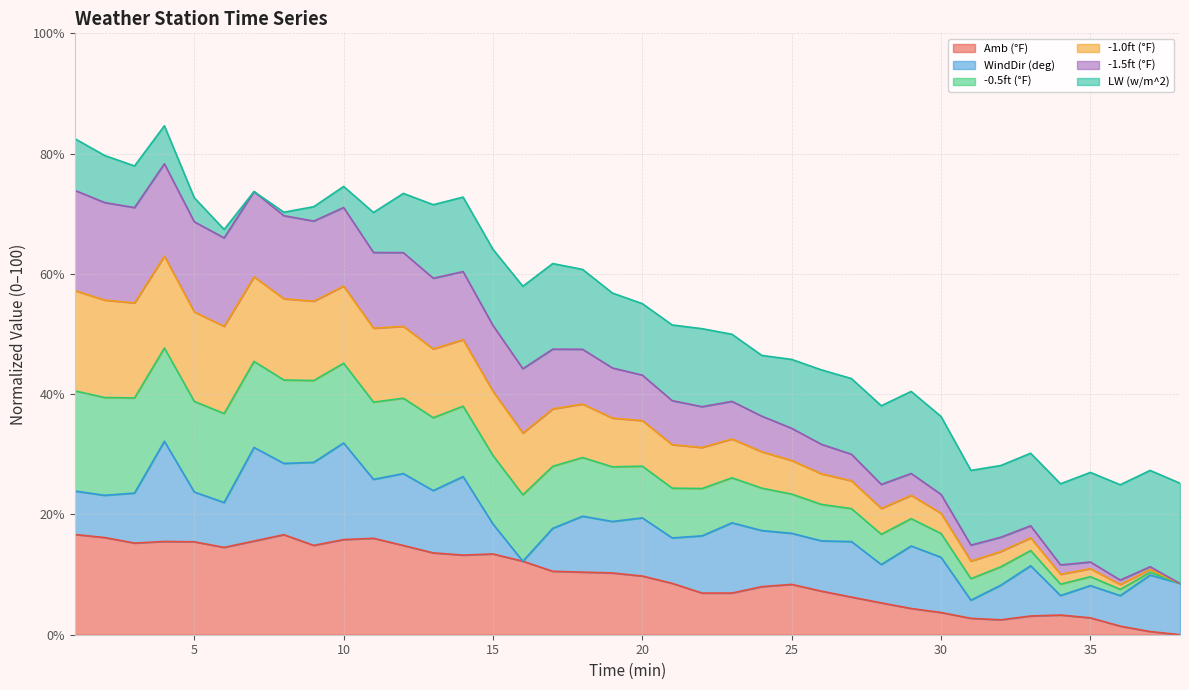

What is the maximum value for Amb (°F)?

16.7